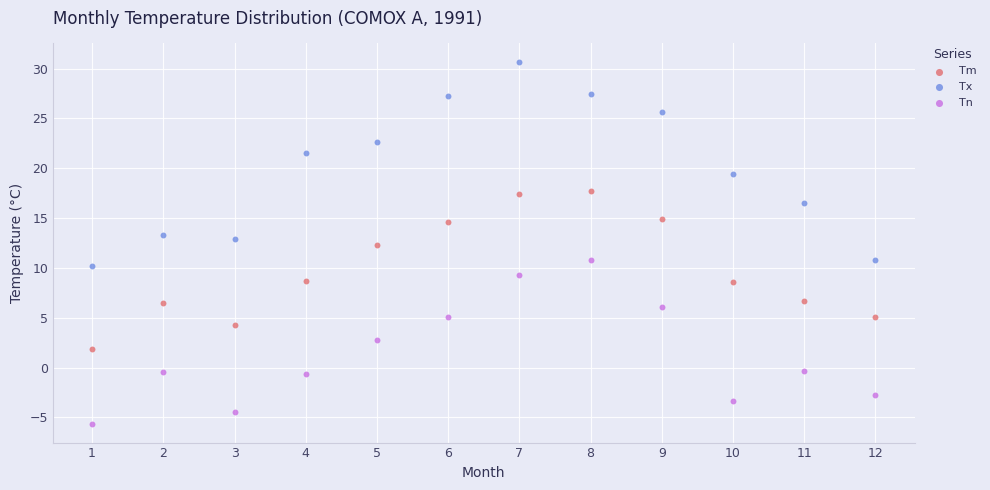

Which series reaches the minimum Y coordinate?

Tn